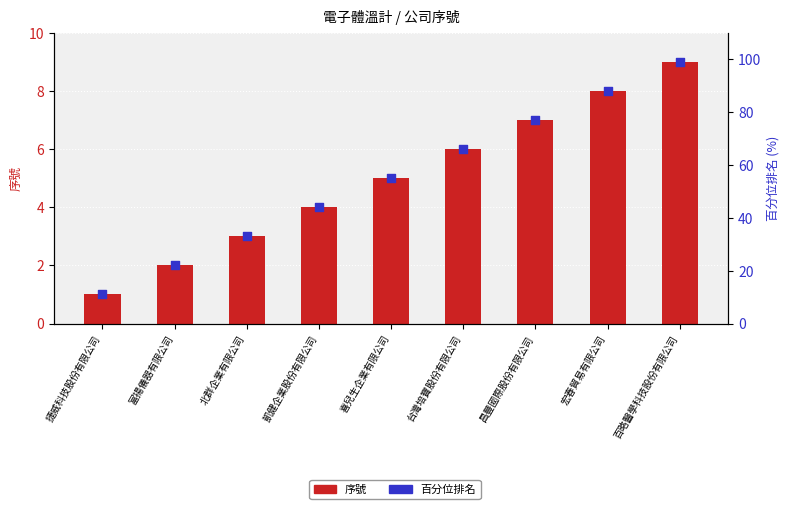

At which category is the sum across all series the highest?

百略醫學科技股份有限公司